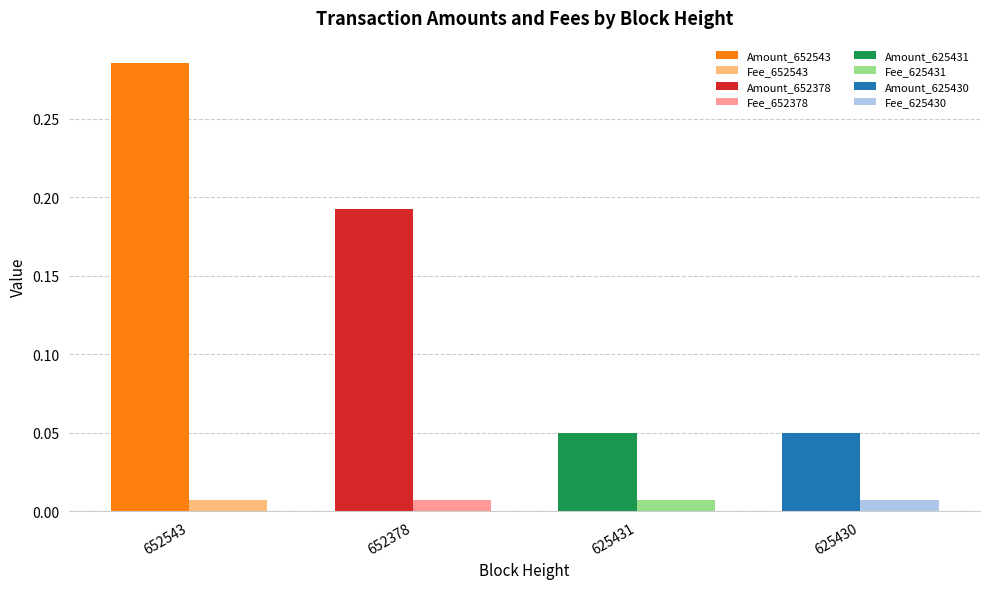

What is the total value across all series at 625430?

0.1